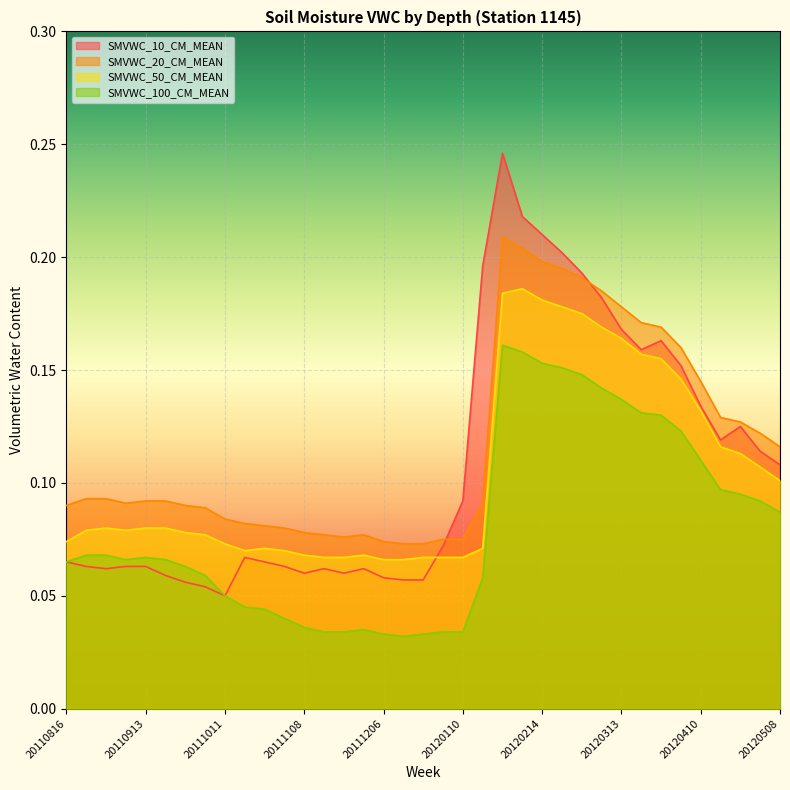

True or false: SMVWC_20_CM_MEAN and SMVWC_50_CM_MEAN cross at least once.

False